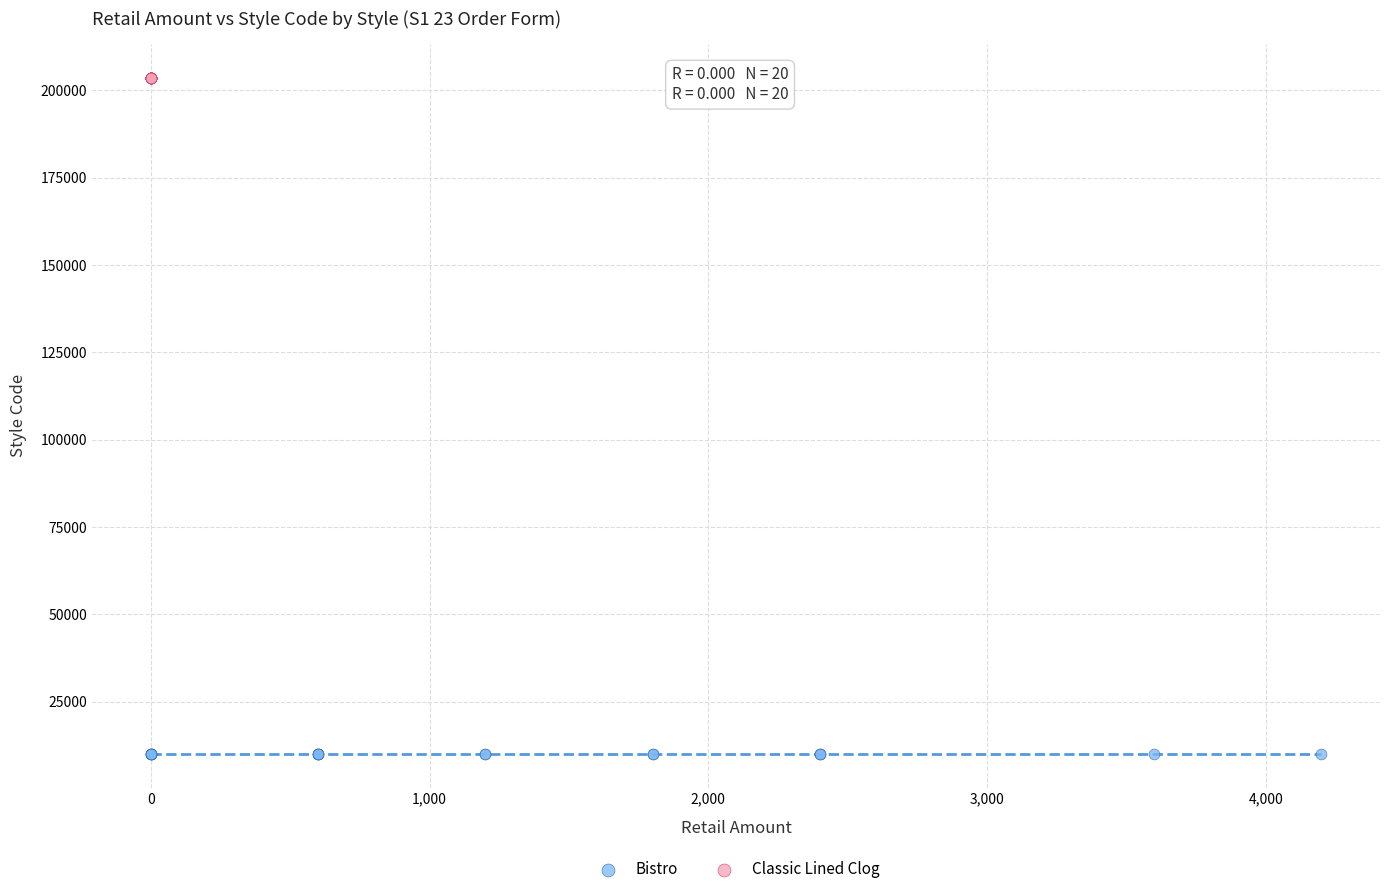

Which series contains the highest Y value?

Classic Lined Clog